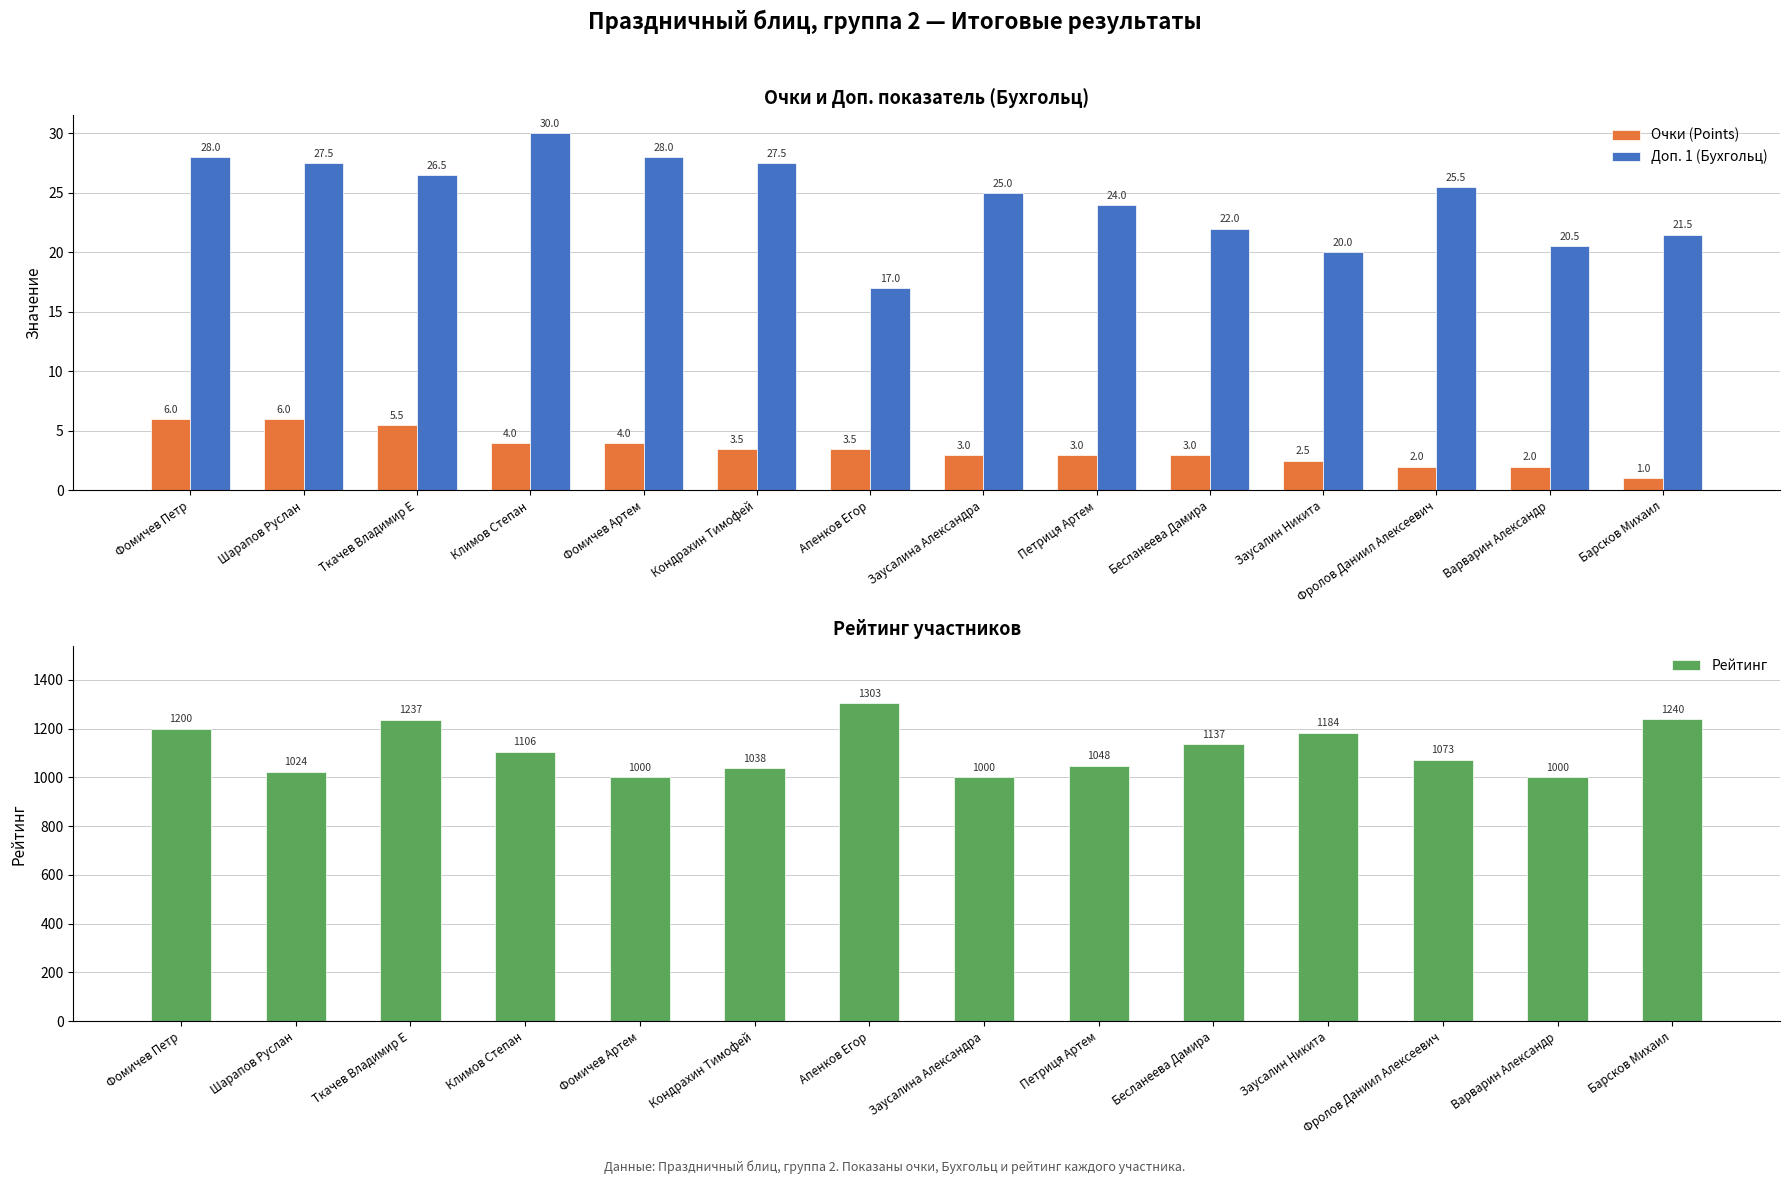

Where is Доп. 1 (Бухгольц) nearest to the value 23?

Петриця Артем